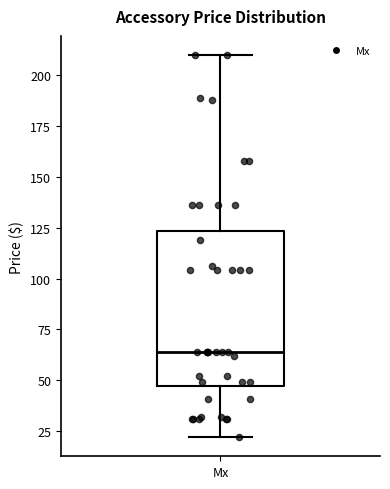

Transcribe this box plot: give where the median line is, the range the box spans, and where the two whiskers end, as read against the y-axis. The values are not printed on the chart, so give them approximately, as read against the axis.

median 65, box 45 to 125, whiskers 20 to 210